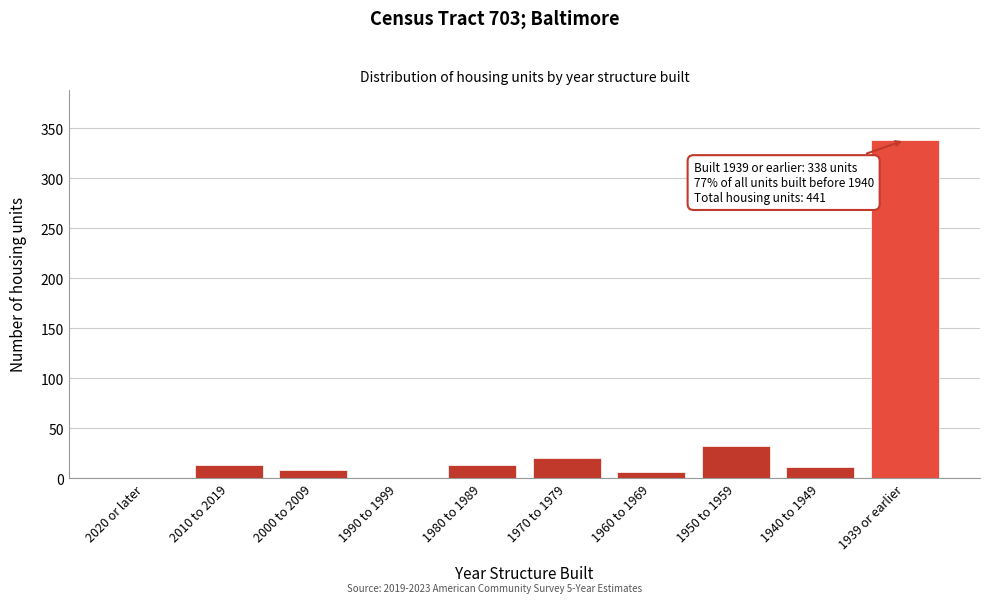

Reading left to right, what are all the values shown in this chart?

2020 or later=0	2010 to 2019=13	2000 to 2009=8	1990 to 1999=0	1980 to 1989=13	1970 to 1979=20	1960 to 1969=6	1950 to 1959=32	1940 to 1949=11	1939 or earlier=338